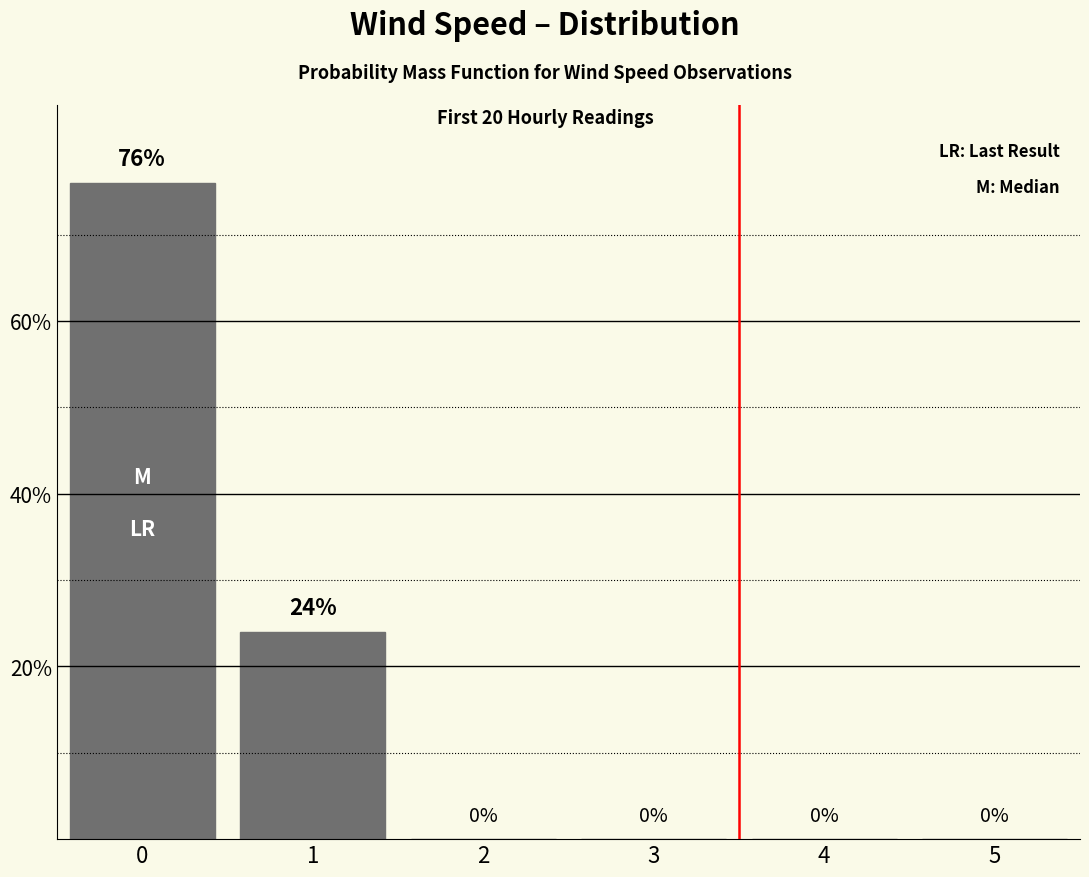

Are the bars horizontal?

No